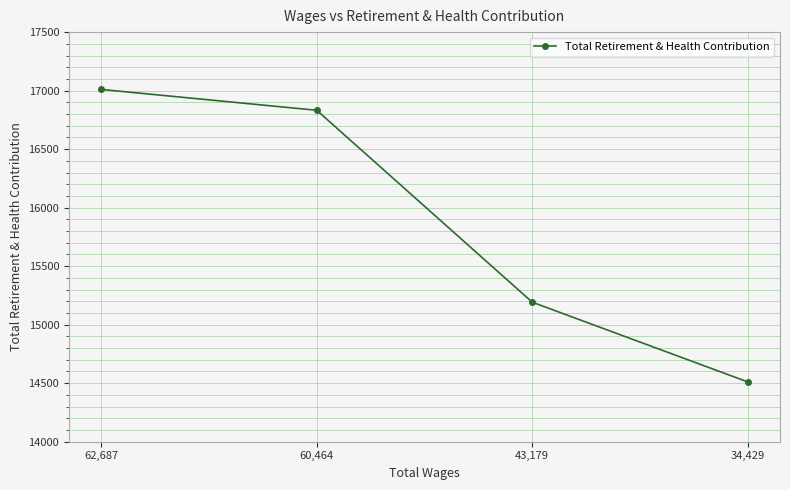

What is the minimum value shown in the chart?

14511